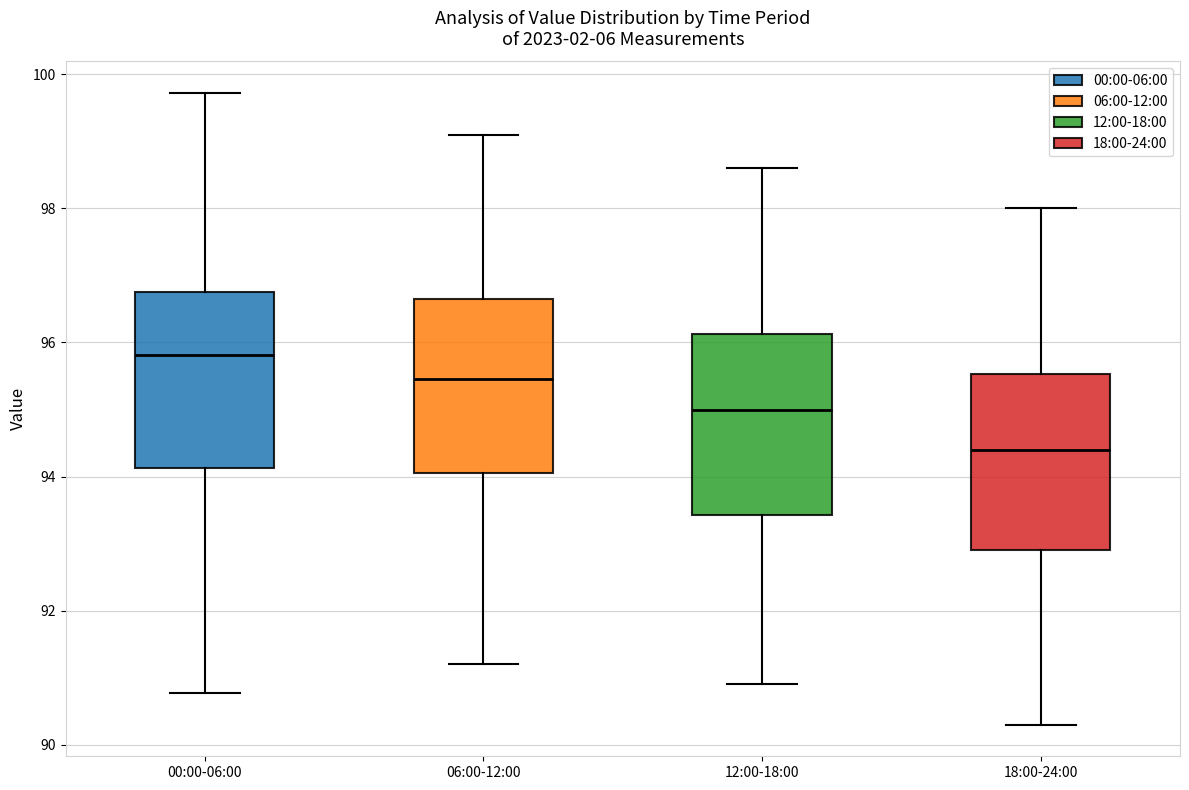

Where does the upper whisker of the box for 12:00-18:00 end on the y-axis? The values are not printed on the chart, so give them approximately, as read against the axis.

98.6